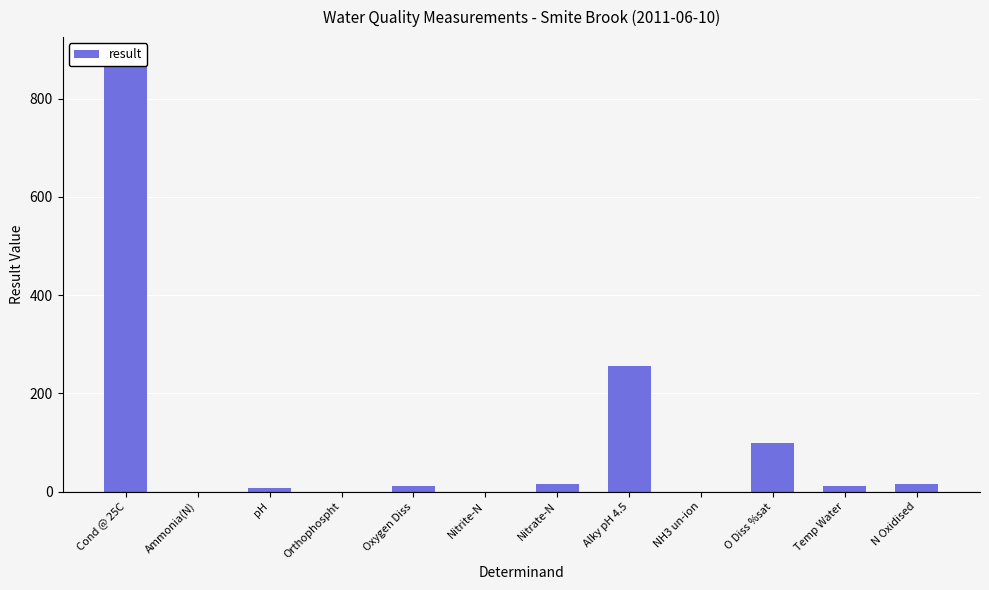

How many bars are there in total?

12